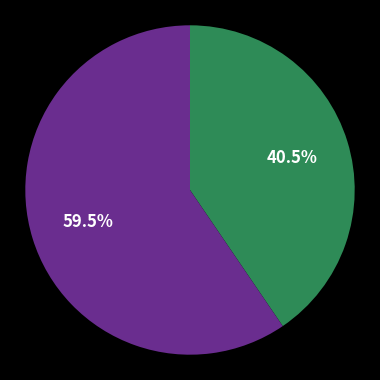

Is there any slice that represents more than half of the pie?

Yes